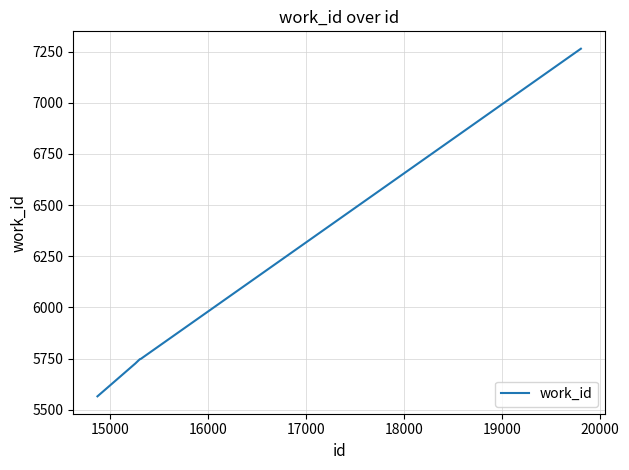

How many distinct data groups are displayed?

1